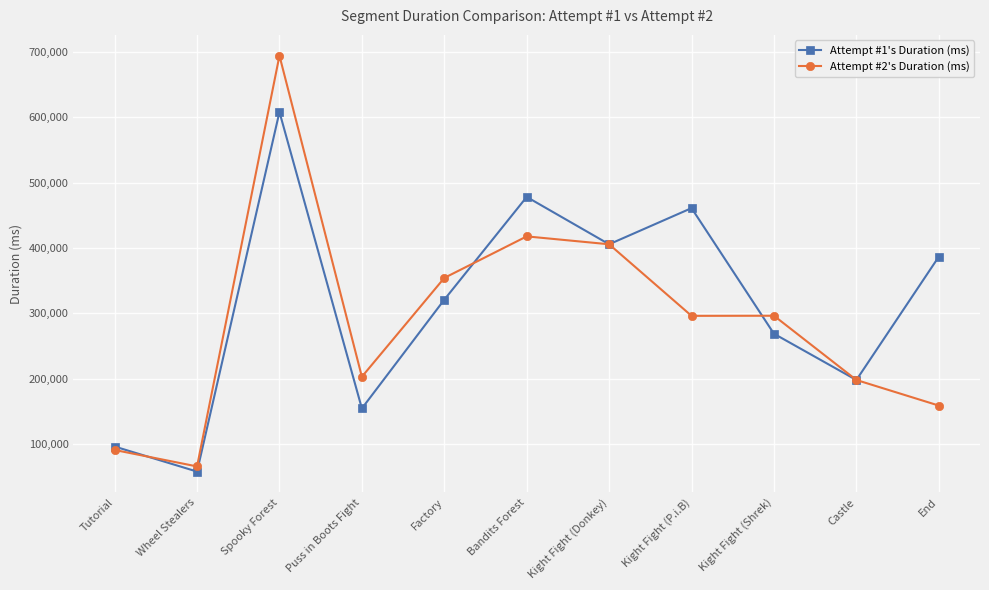

Which series changed the most between Bandits Forest and Kight Fight (P.i.B)?

Attempt #2's Duration (ms)